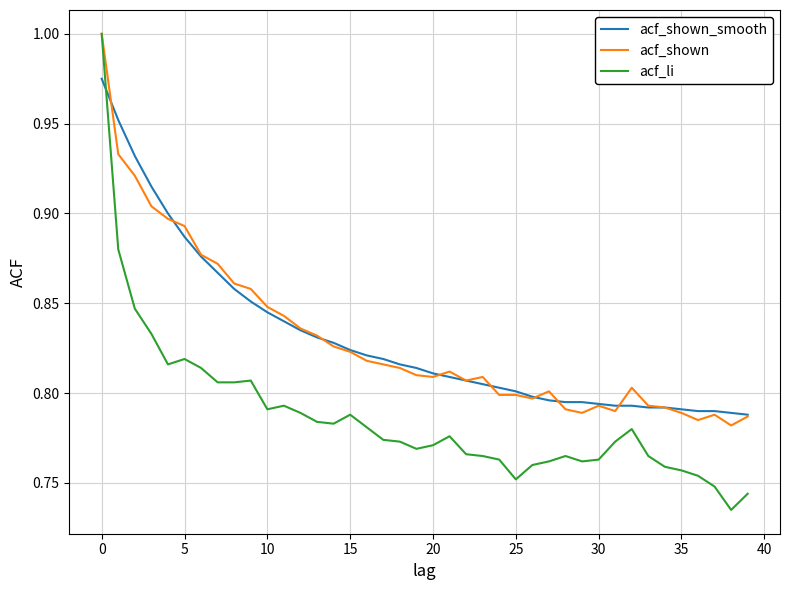

Which series has the widest spread of values?

acf_li